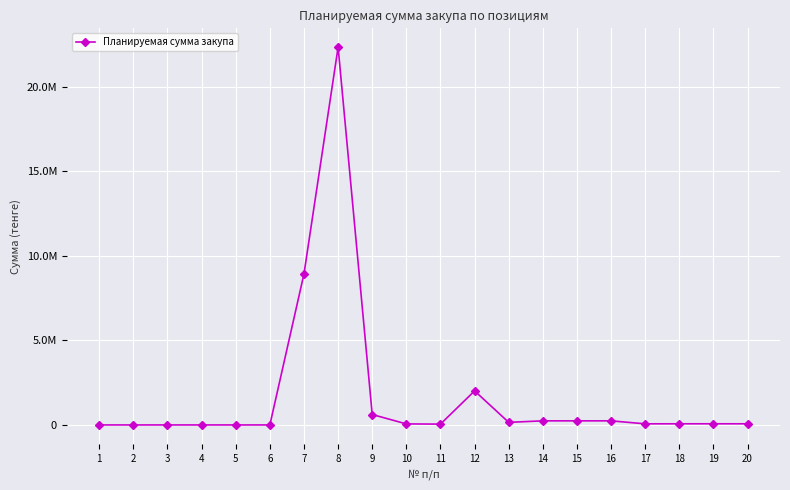

What is the difference between the values at 7 and 6?

8926940.0